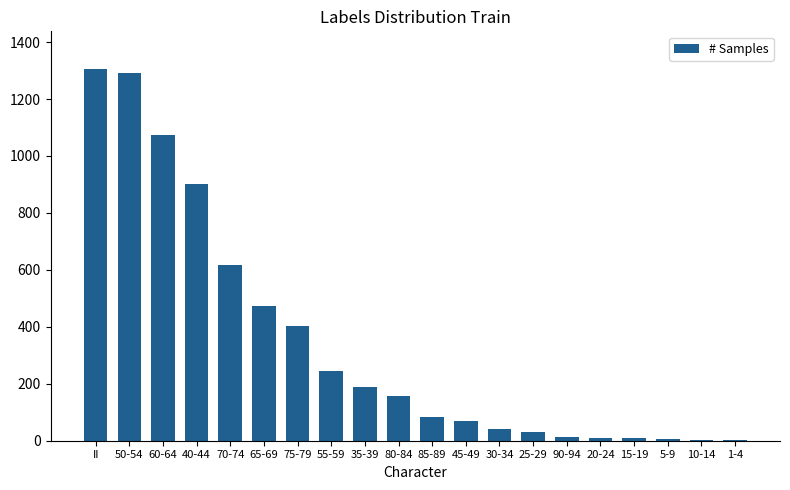

At which label is the value closest to 654?

70-74